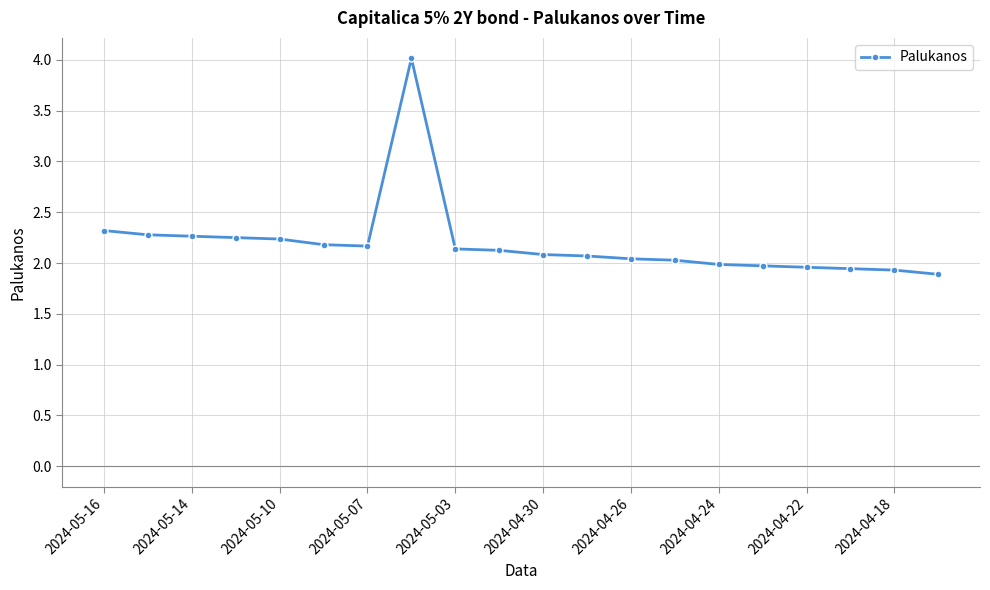

What is the maximum value shown in the chart?

4.0